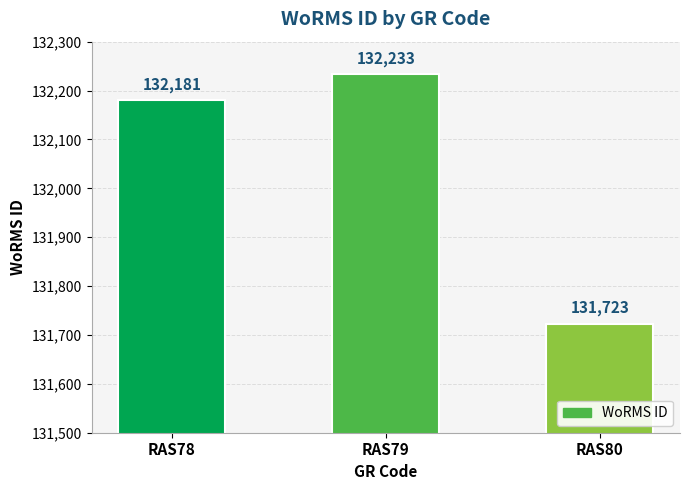

The value at RAS80 is 131723. True or false?

True